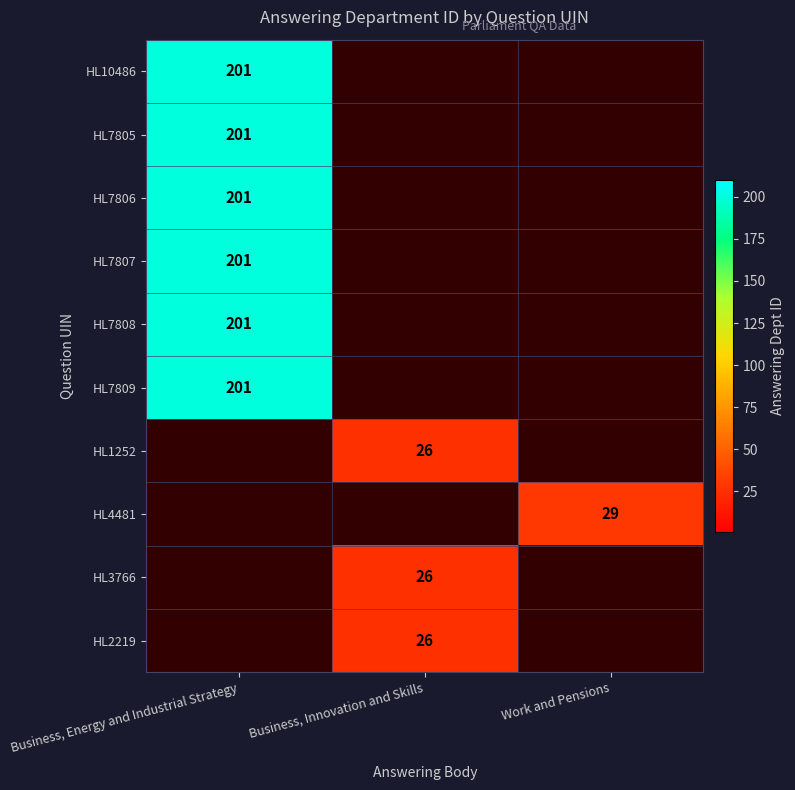

Which label corresponds to the largest value in the chart?

Business, Energy and Industrial Strategy